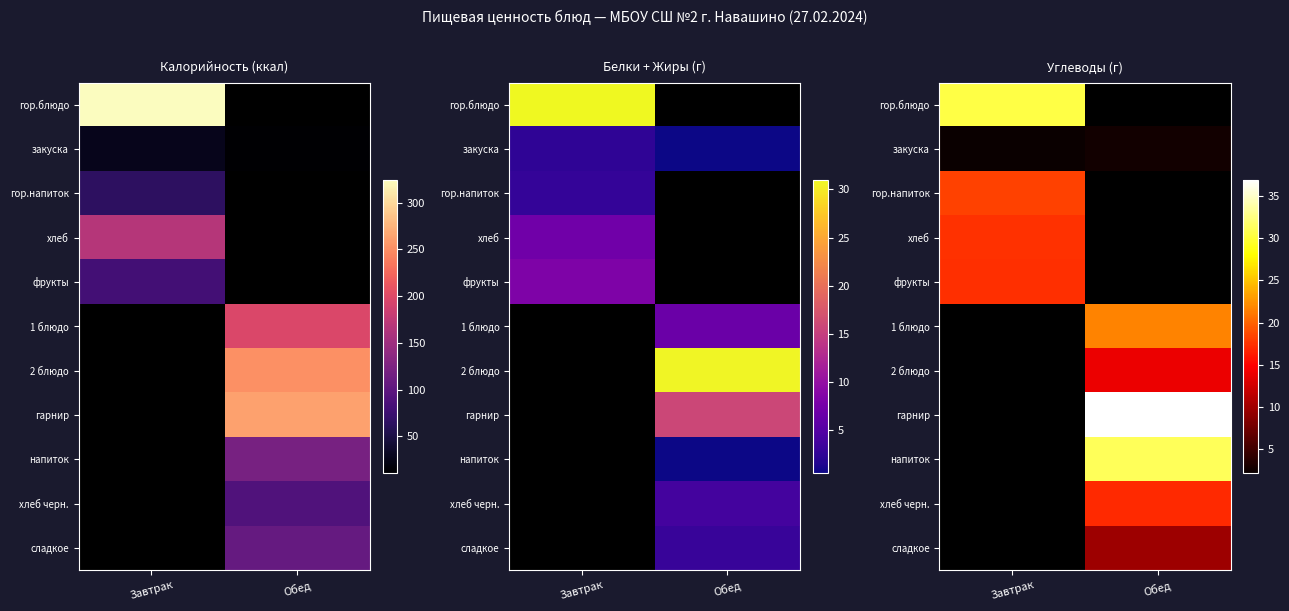

The value of гор.блюдо at Завтрак is 30.5. True or false?

True